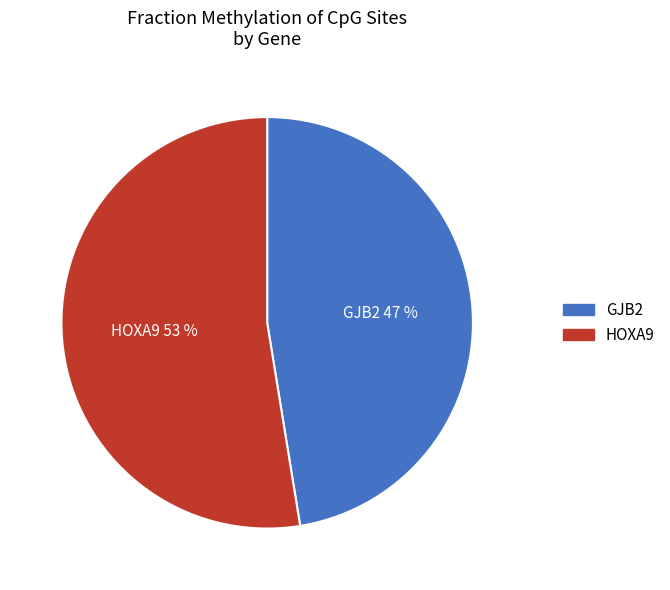

To the nearest percent, what is the combined percentage of GJB2 and HOXA9?

100%